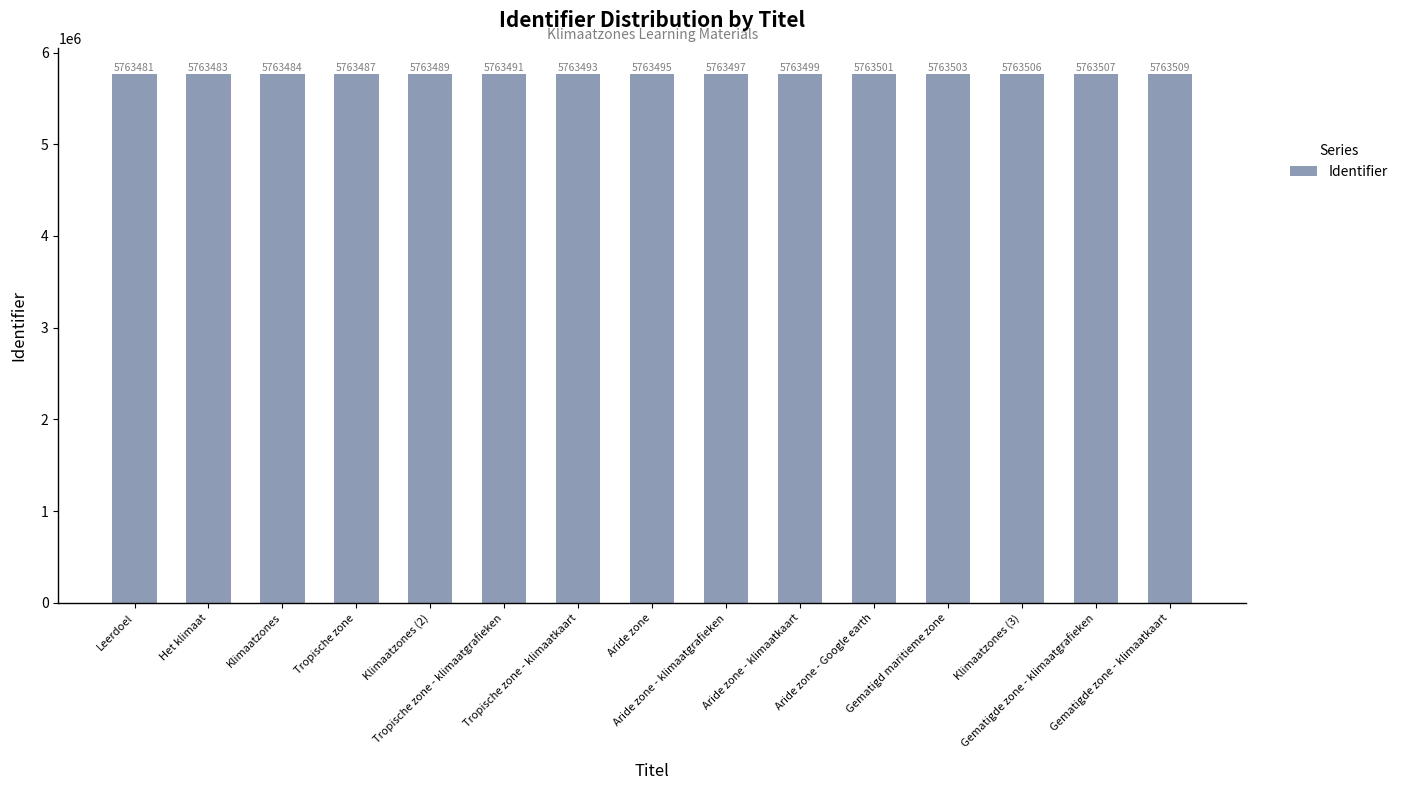

What is the maximum value shown in the chart?

5763509